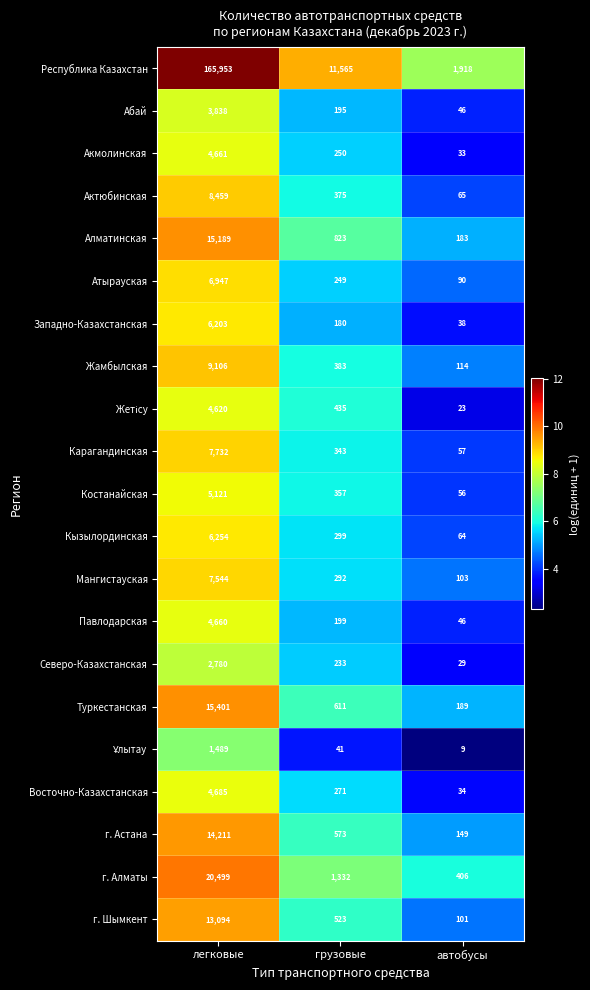

Which series has the largest range (max minus min)?

Республика Казахстан